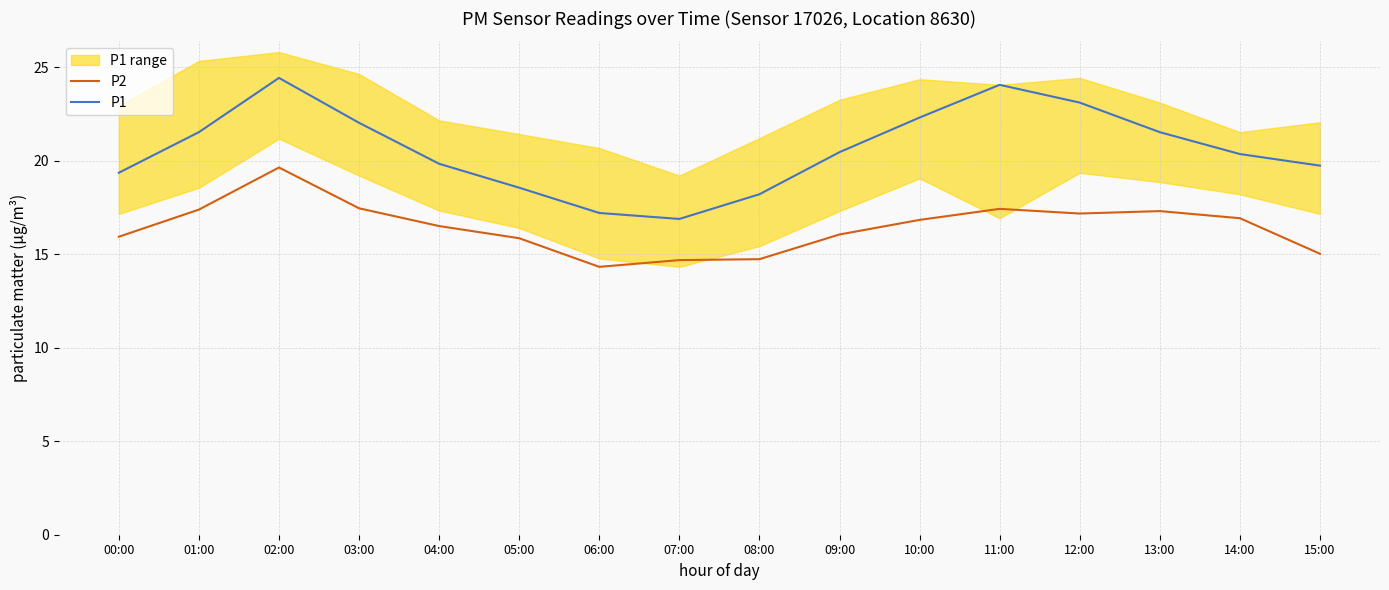

What is the difference between the P2 values at 11:00 and 13:00?

0.1